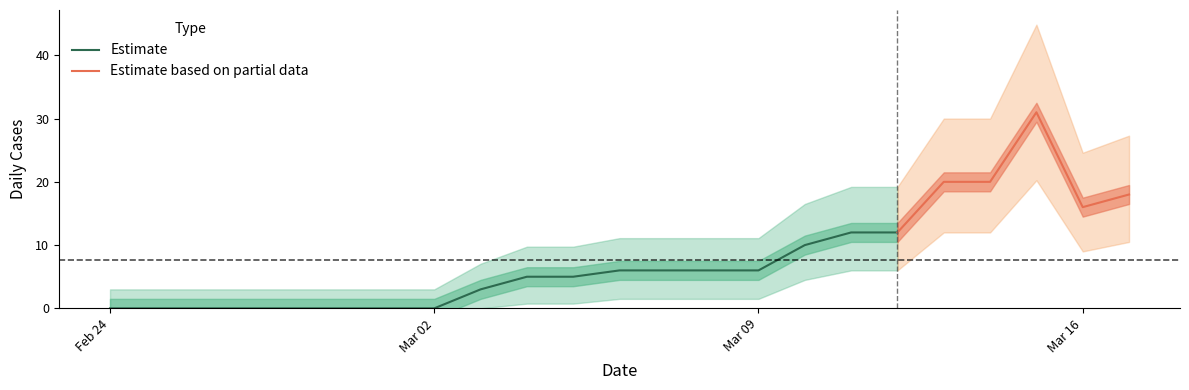

Reading left to right, extract all data points from this chart.

0	0	0	0	0	0	0	0	3	5	5	6	6	6	6	10	12	12	20	20	31	16	18